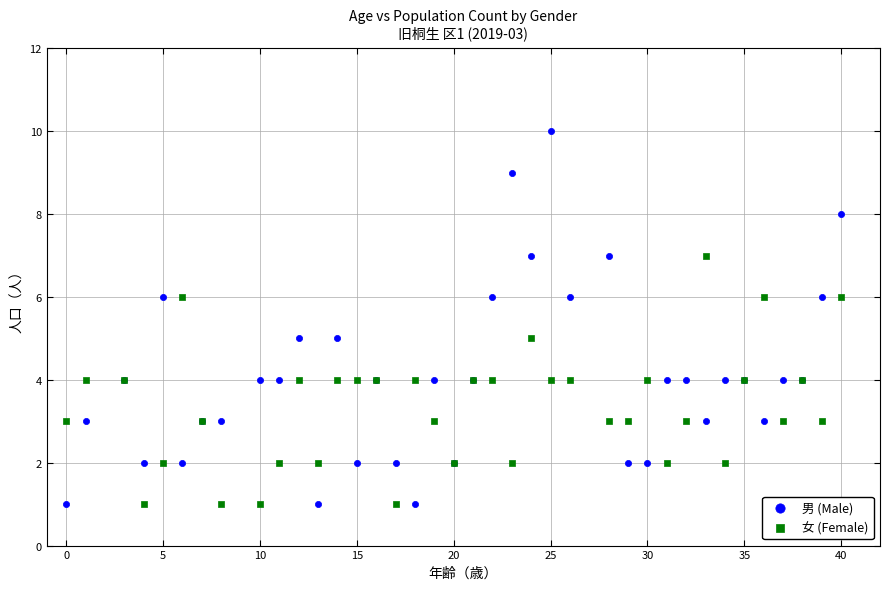

Which series has the largest Y range (max minus min)?

男 (Male)